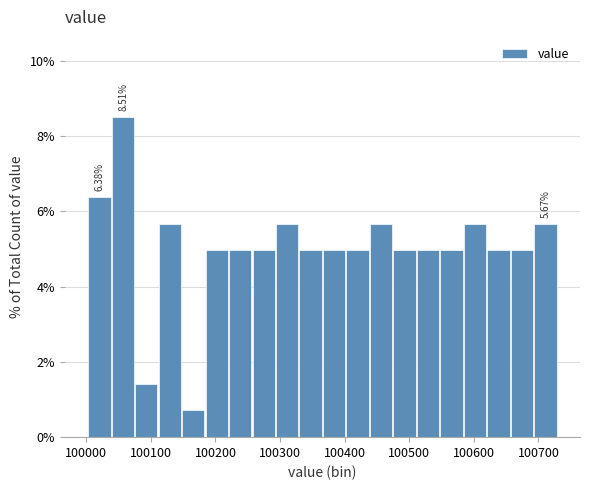

Around what value on the x-axis is the tallest bar? Give the approximate position of its centre, as read against the axis.

100060